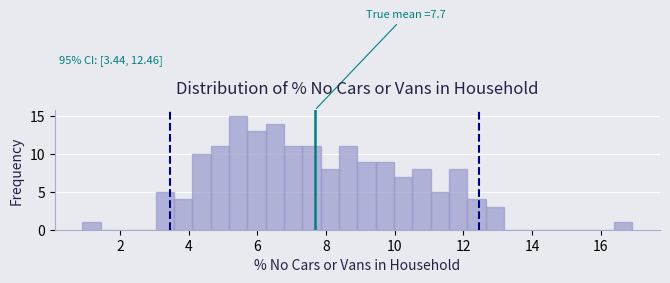

Read against the x-axis, roughly where is the centre of the tallest bar?

5.4